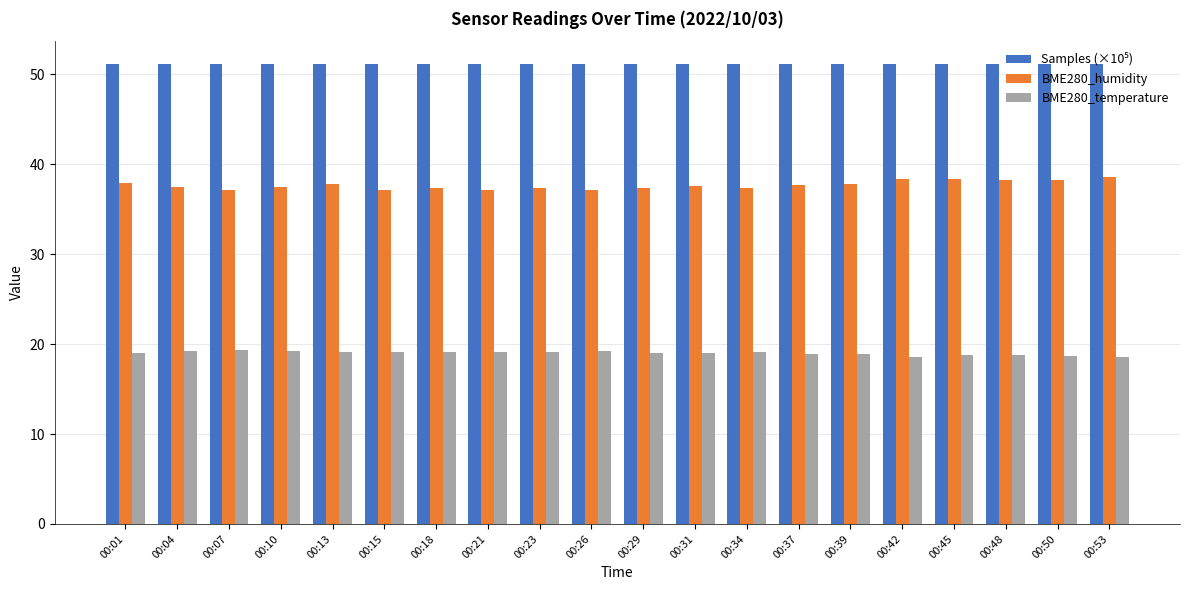

What is the sum of all BME280_temperature values?

380.0